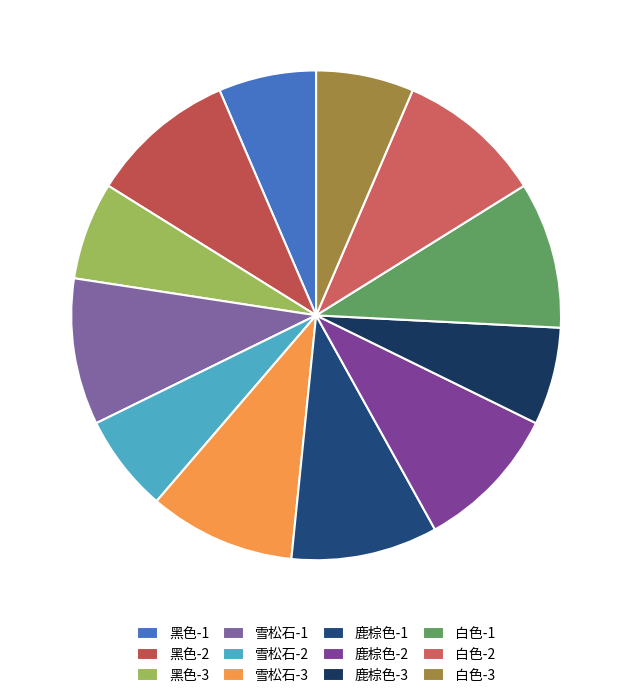

To the nearest percent, what portion does 雪松石-3 represent?

10%